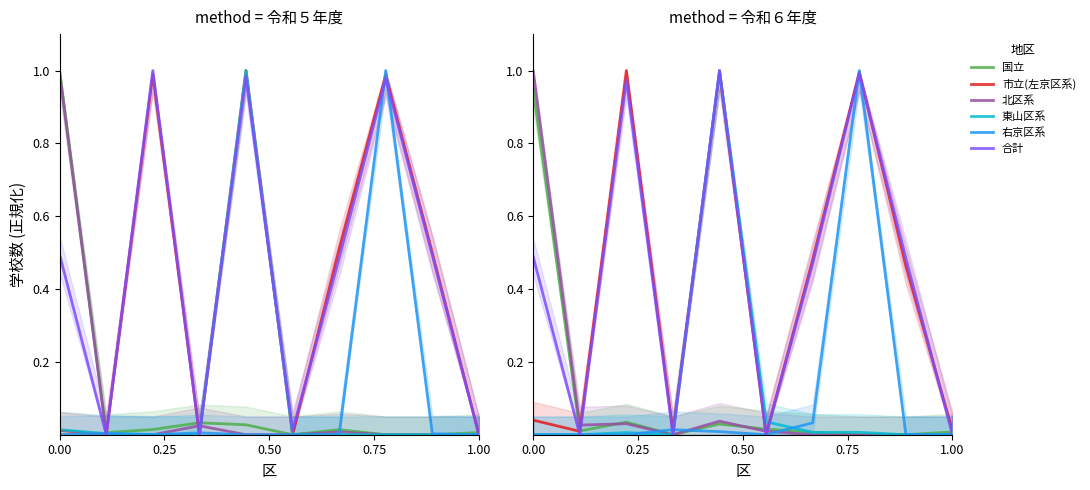

The 合計 series shows 0.4 at 1.00. True or false?

False